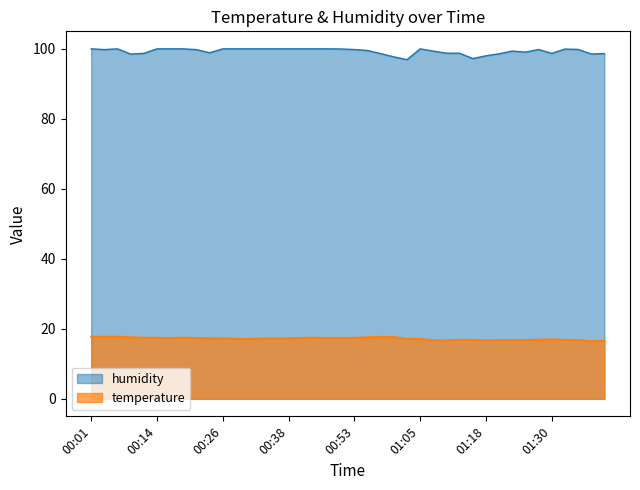

In temperature, how many points are higher than both neighbors (excluding endpoints)?

5